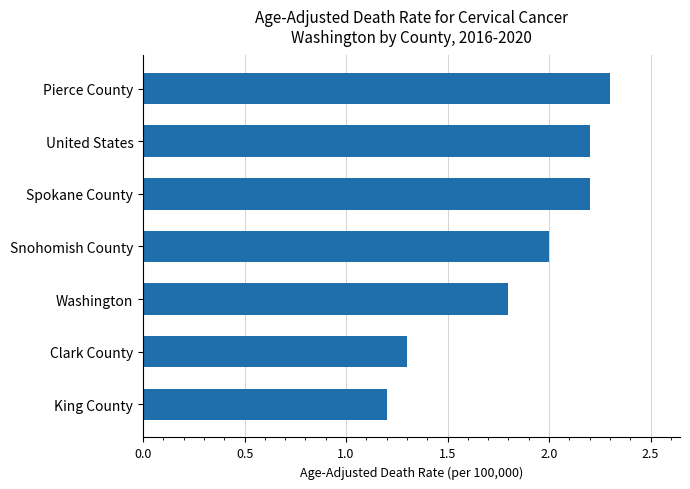

Which label corresponds to the largest value in the chart?

Pierce County